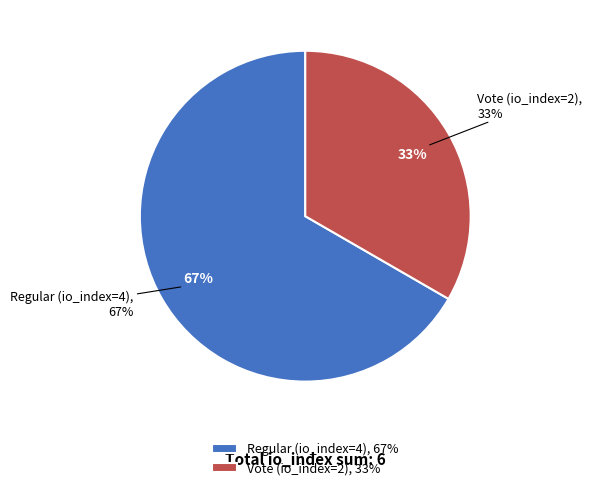

To the nearest percent, what portion does Regular (io_index=4) represent?

67%